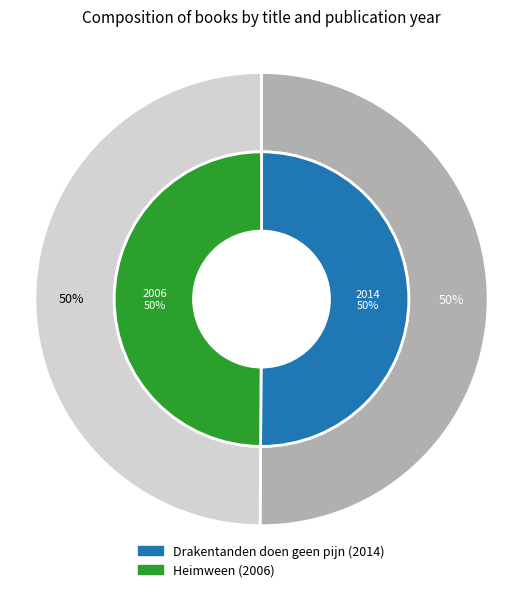

To the nearest percent, what is the average slice percentage?

50%